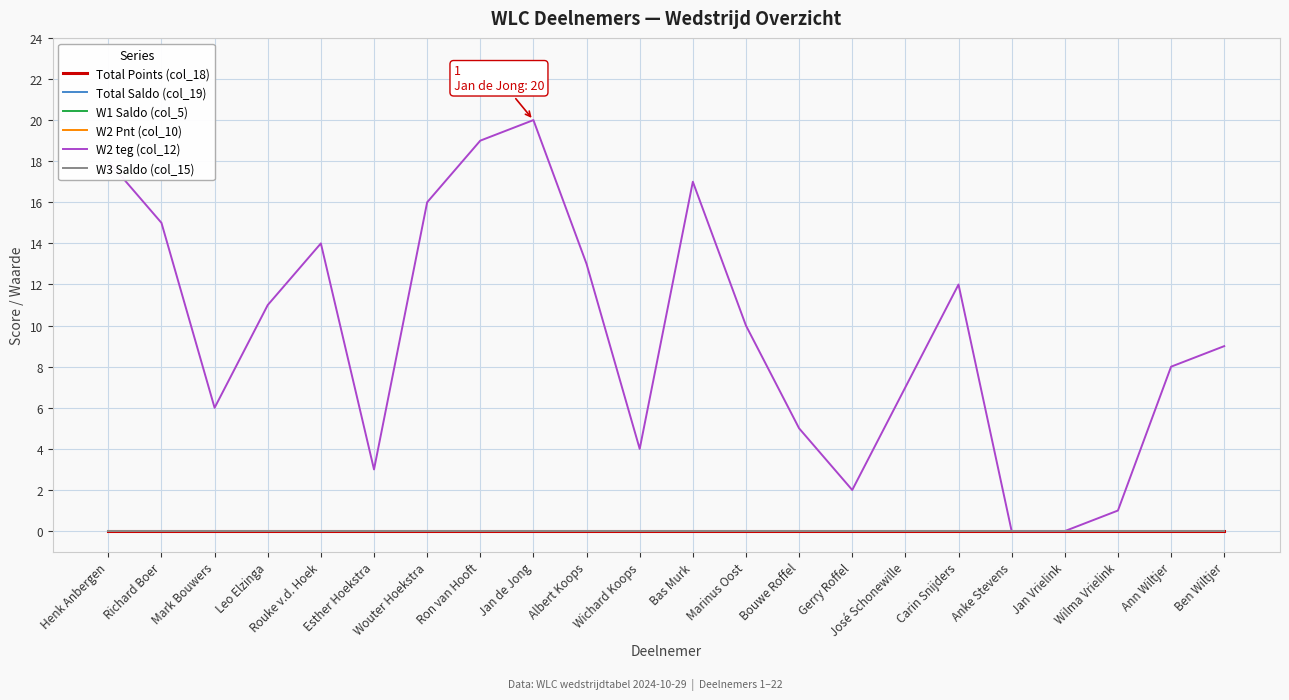

Reading left to right, transcribe all the data shown in this chart.

Total Points (col_18): 0	0	0	0	0	0	0	0	0	0	0	0	0	0	0	0	0	0	0	0	0	0
Total Saldo (col_19): 0	0	0	0	0	0	0	0	0	0	0	0	0	0	0	0	0	0	0	0	0	0
W1 Saldo (col_5): 0	0	0	0	0	0	0	0	0	0	0	0	0	0	0	0	0	0	0	0	0	0
W2 Pnt (col_10): 0	0	0	0	0	0	0	0	0	0	0	0	0	0	0	0	0	0	0	0	0	0
W2 teg (col_12): 18	15	6	11	14	3	16	19	20	13	4	17	10	5	2	7	12	0	0	1	8	9
W3 Saldo (col_15): 0	0	0	0	0	0	0	0	0	0	0	0	0	0	0	0	0	0	0	0	0	0